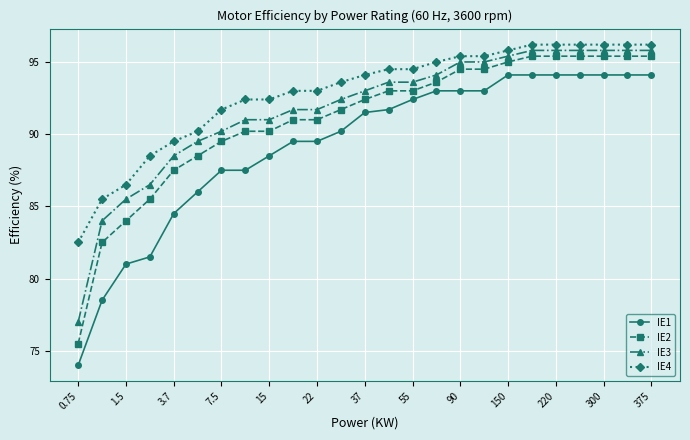

How many series are shown in this chart?

4